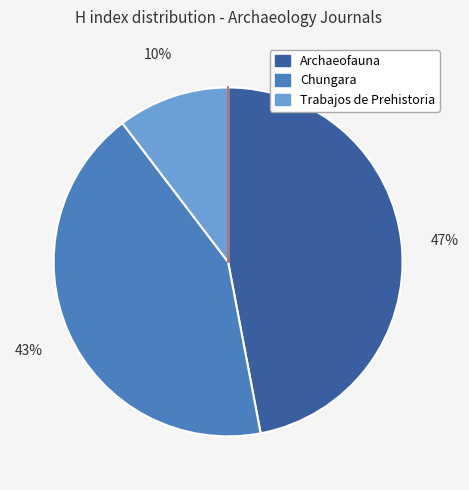

Is Chungara the majority of the pie?

No